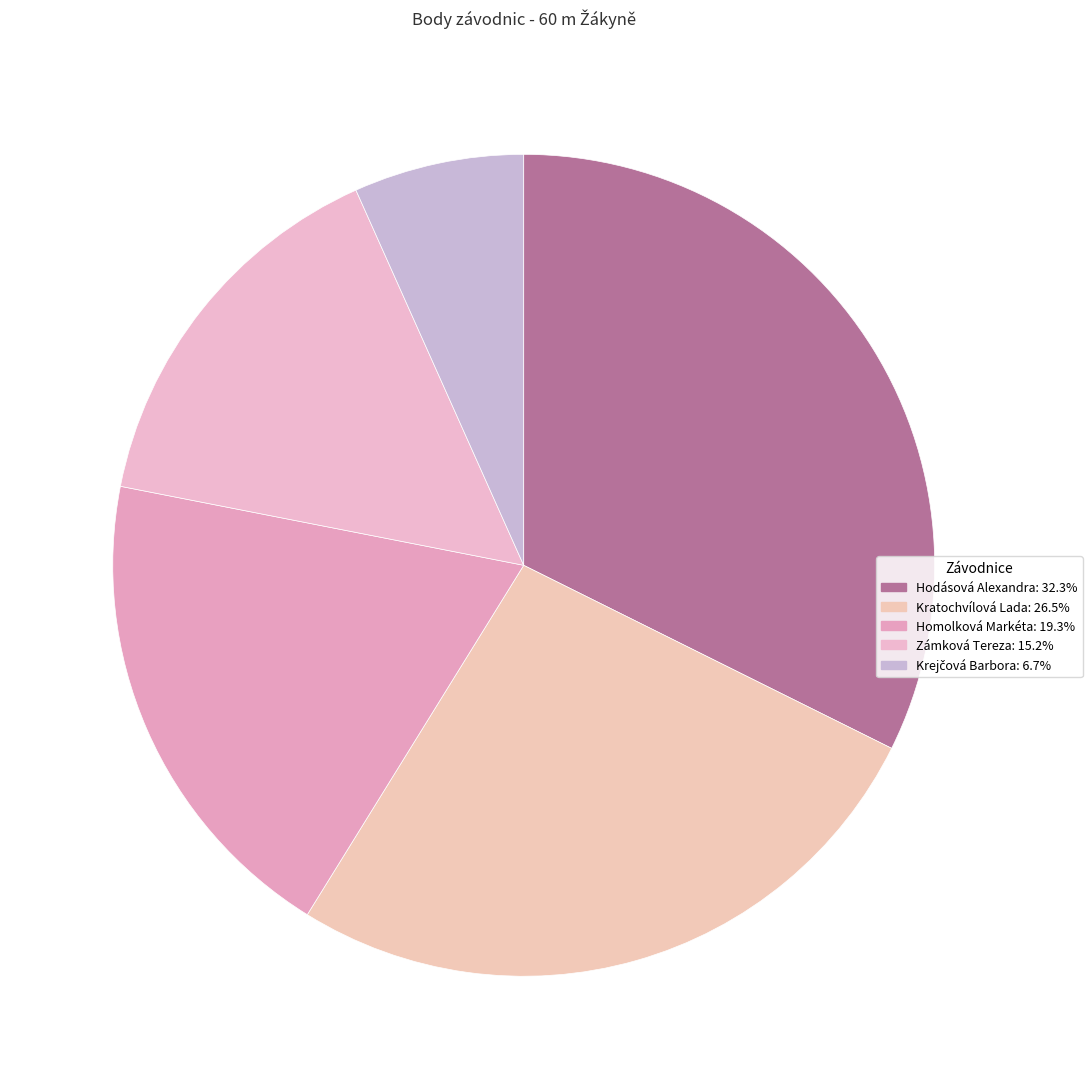

To the nearest percent, what is the average slice percentage?

20%